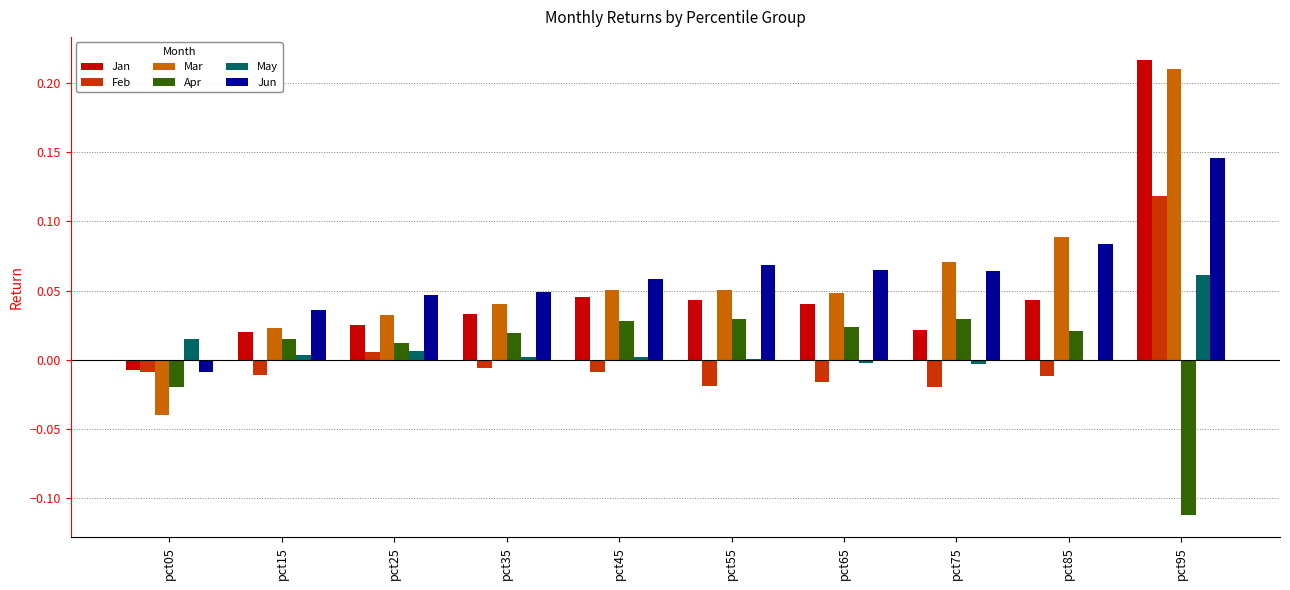

What is the total value across all series at pct95?

0.6